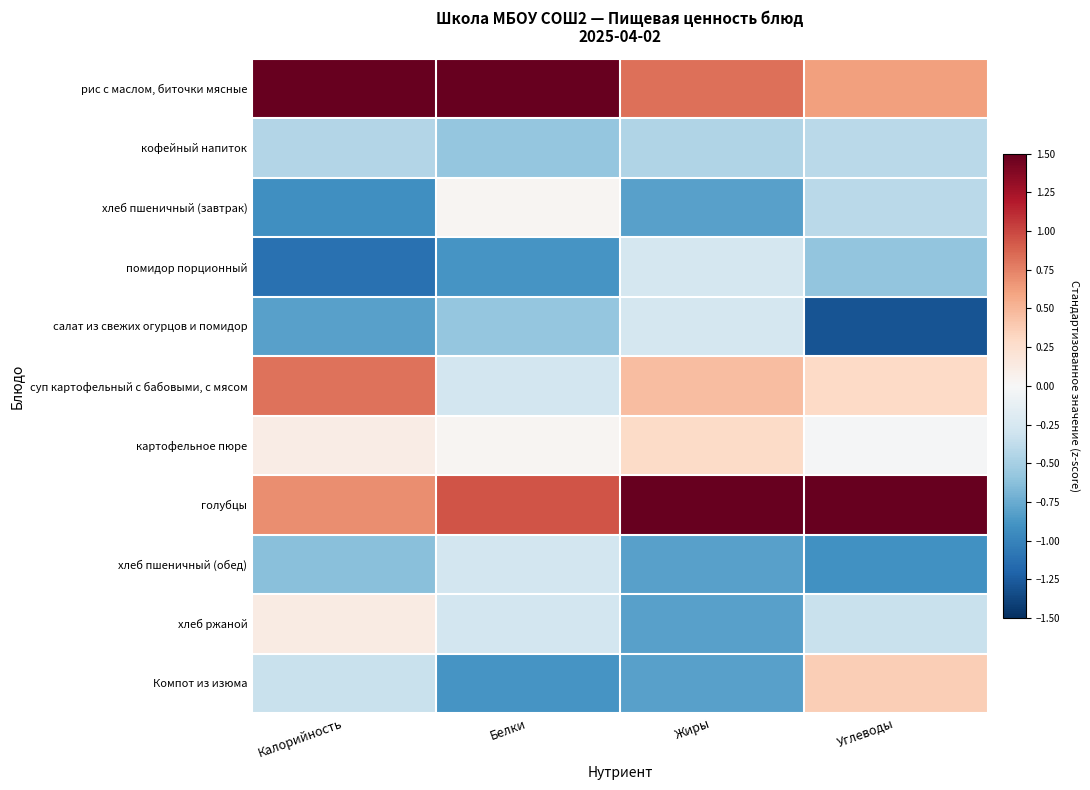

At Жиры, list the series in order from largest to smallest.

голубцы, рис с маслом, биточки мясные, суп картофельный с бабовыми, с мясом, картофельное пюре, помидор порционный, салат из свежих огурцов и помидор, кофейный напиток, хлеб пшеничный (завтрак), хлеб пшеничный (обед), хлеб ржаной, Компот из изюма